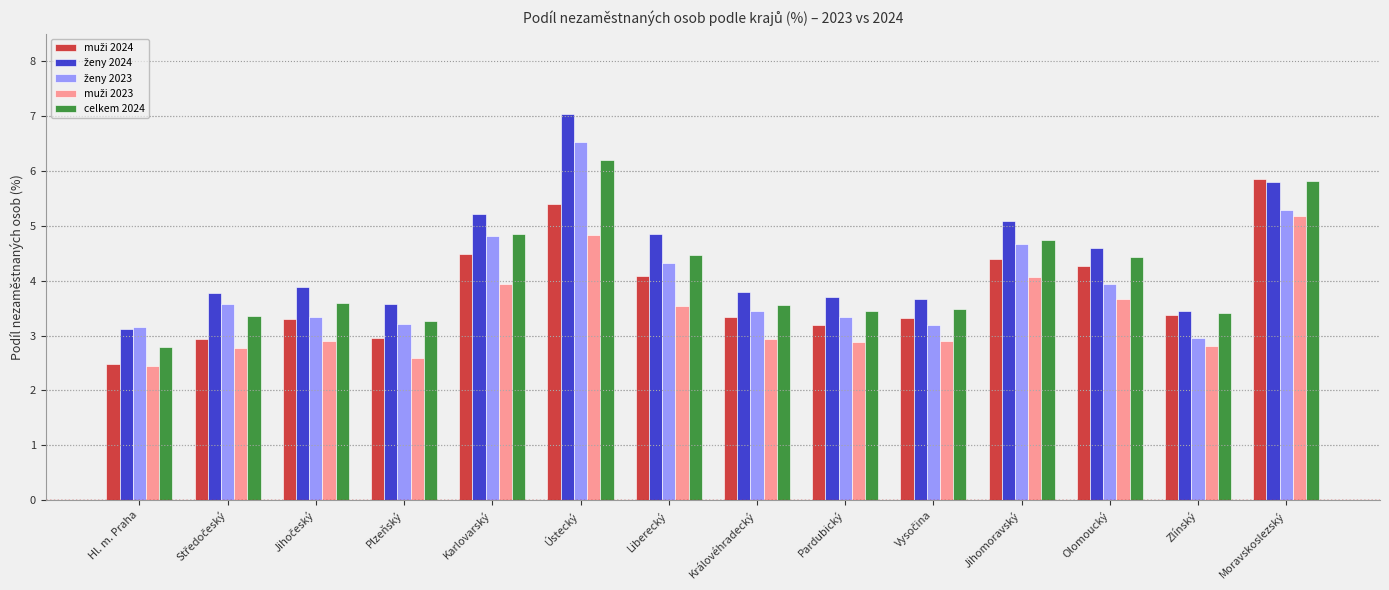

What is the difference between the second highest and minimum values in the celkem 2024 series?

3.0